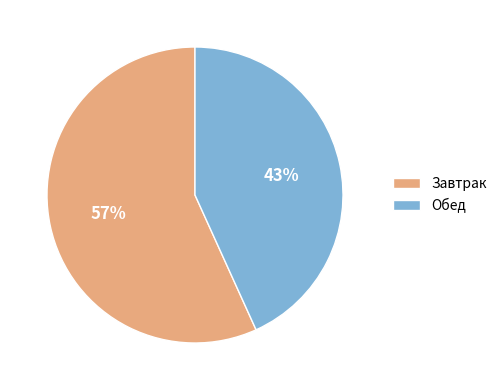

How many segments does this pie chart have?

2